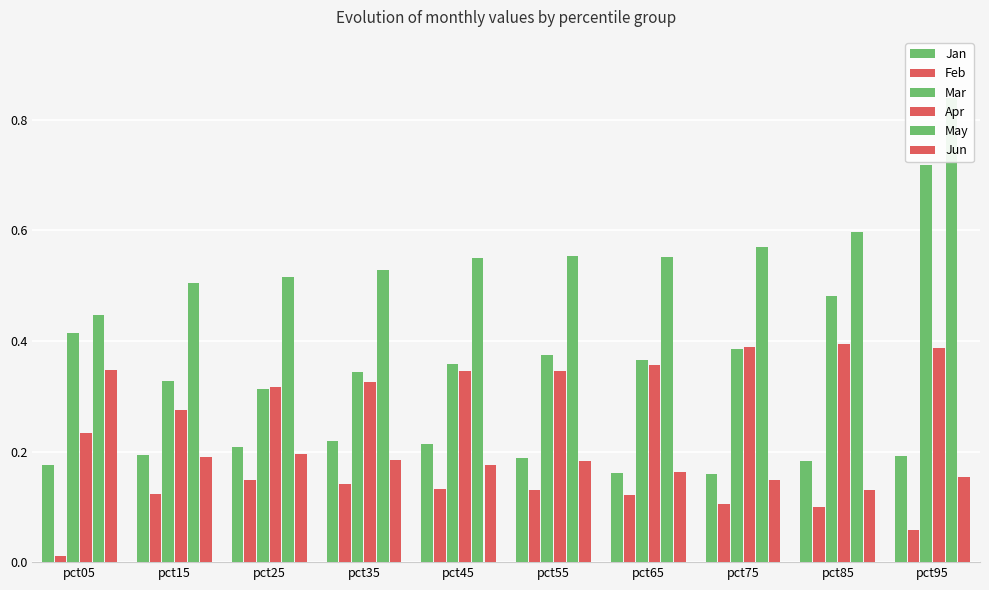

At how many categories does at least one series exceed 0?

10